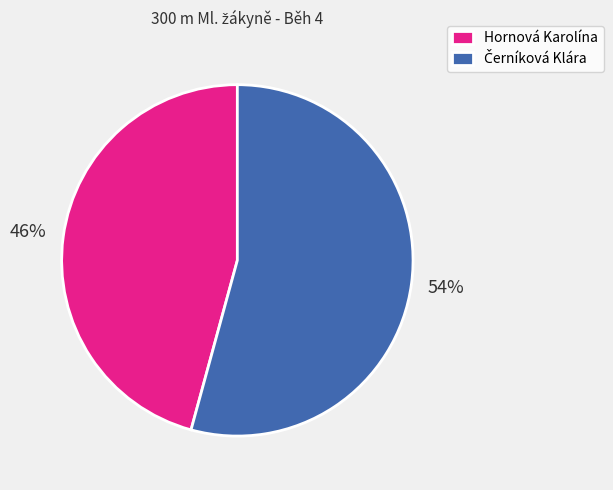

Does Hornová Karolína represent more than half of the total?

No